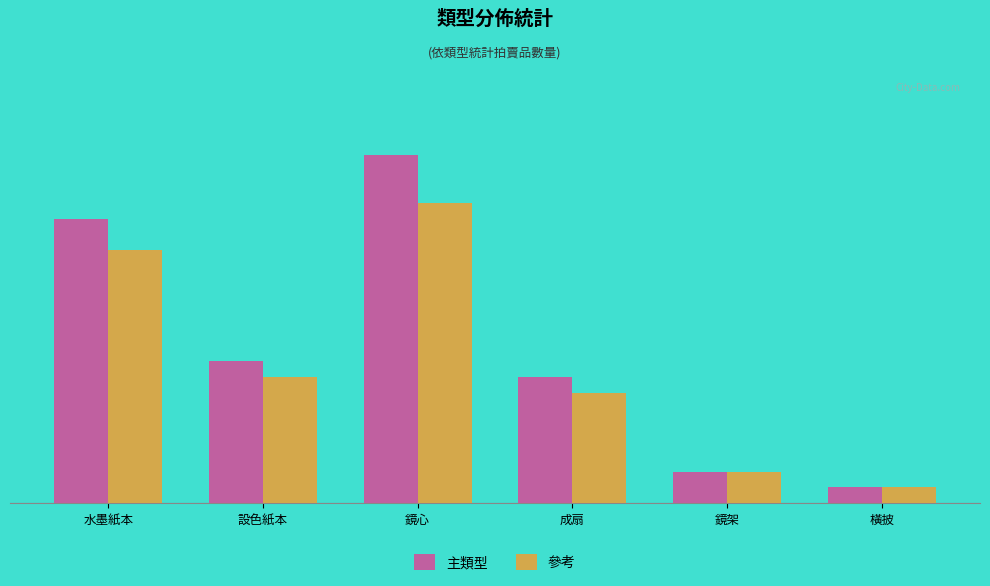

Between 成扇 and 設色紙本, which is larger?

設色紙本